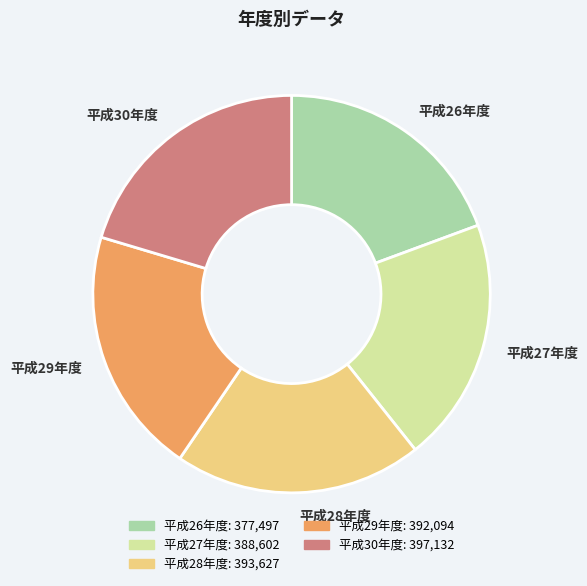

True or false: 平成29年度 accounts for 34% of the total.

False